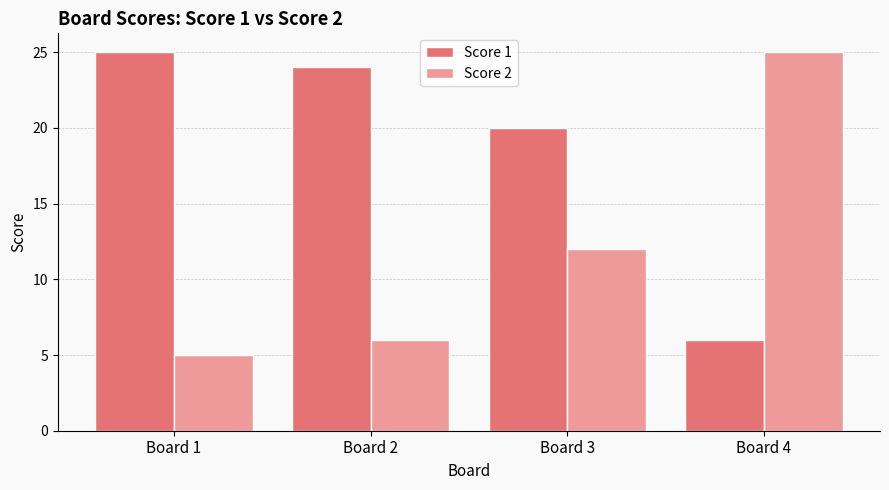

How many data points does each series have?

4